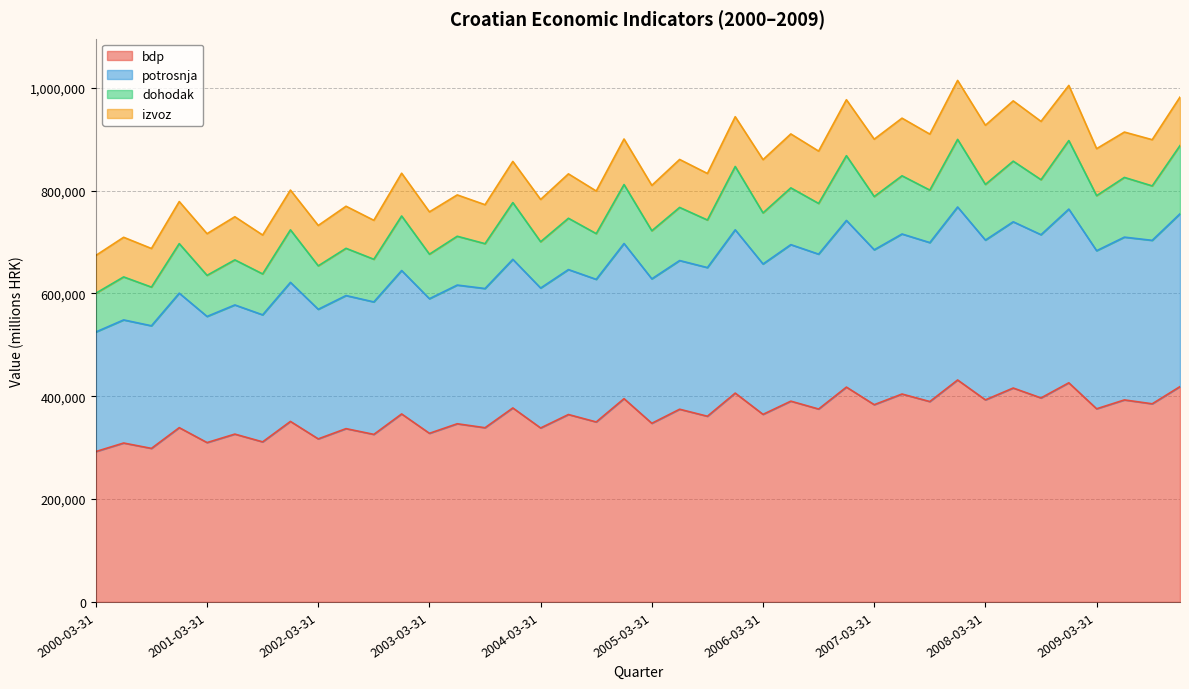

What is the difference between the maximum and minimum values in the bdp series?

139195.1